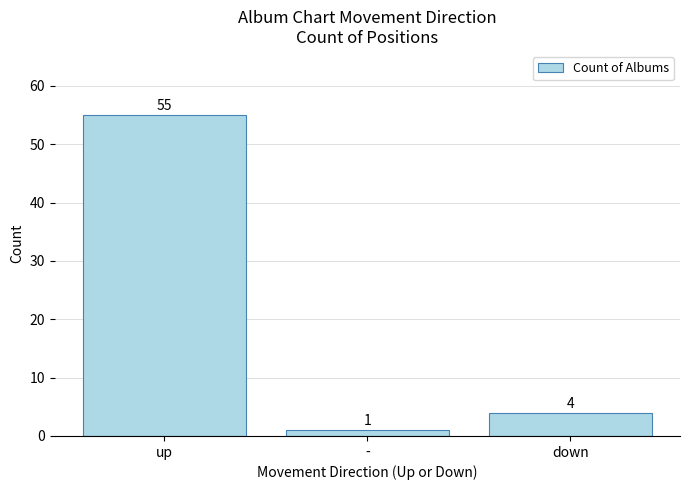

What is the approximate value at up, to the nearest 10?

60